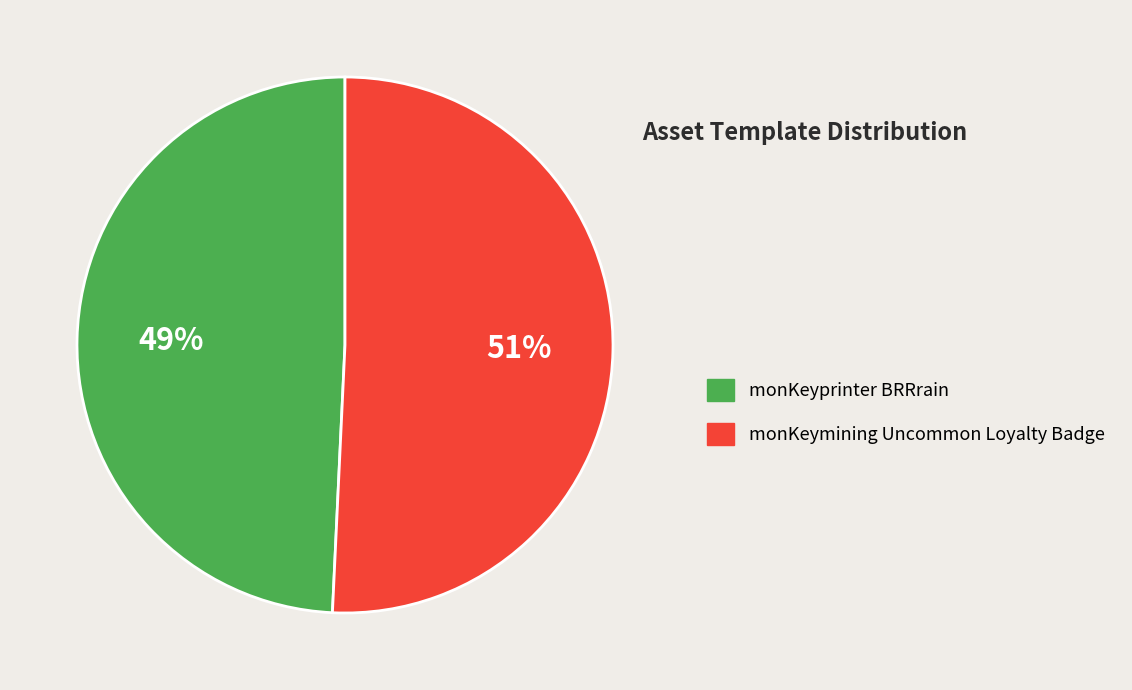

How many segments does this pie chart have?

2